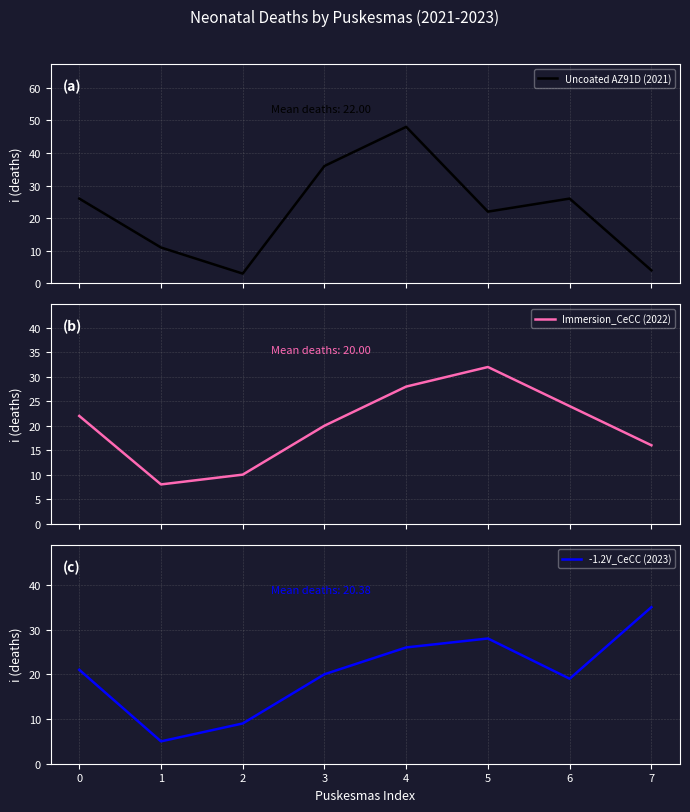

At which label does -1.2V_CeCC (2023) first exceed 21?

4